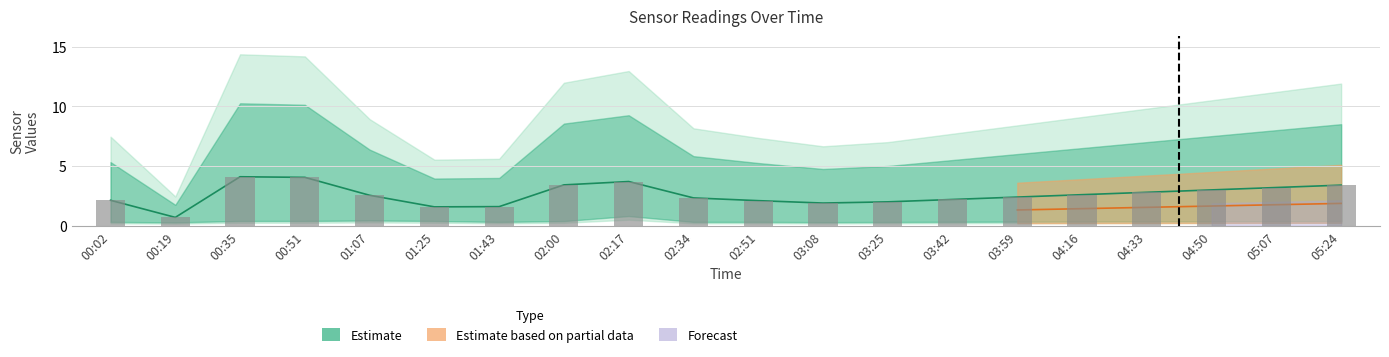

Reading left to right, extract all data points from this chart.

2.1	0.7	4.1	4.0	2.5	1.6	1.6	3.4	3.7	2.3	2.1	1.9	2.0	2.2	2.4	2.6	2.8	3.0	3.2	3.4